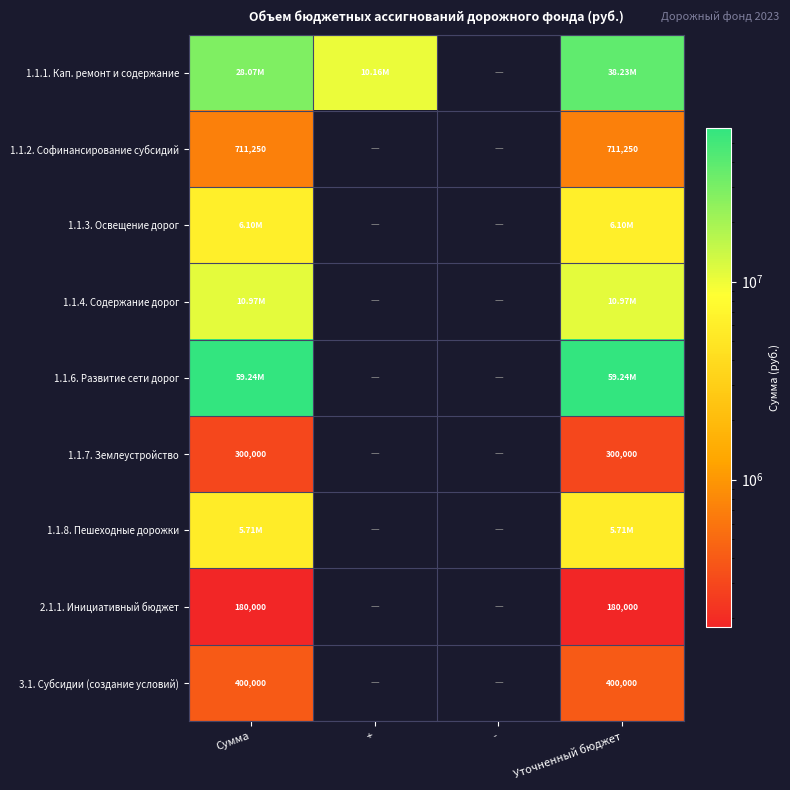

How many categories are shown in the chart?

4